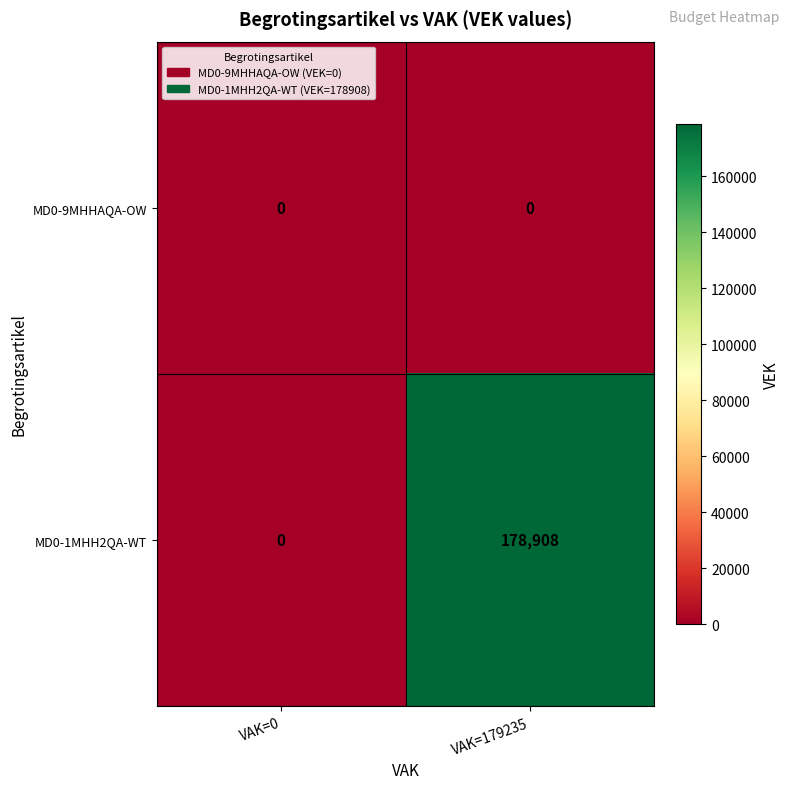

At which category does the chart reach its peak across all series?

VAK=179235